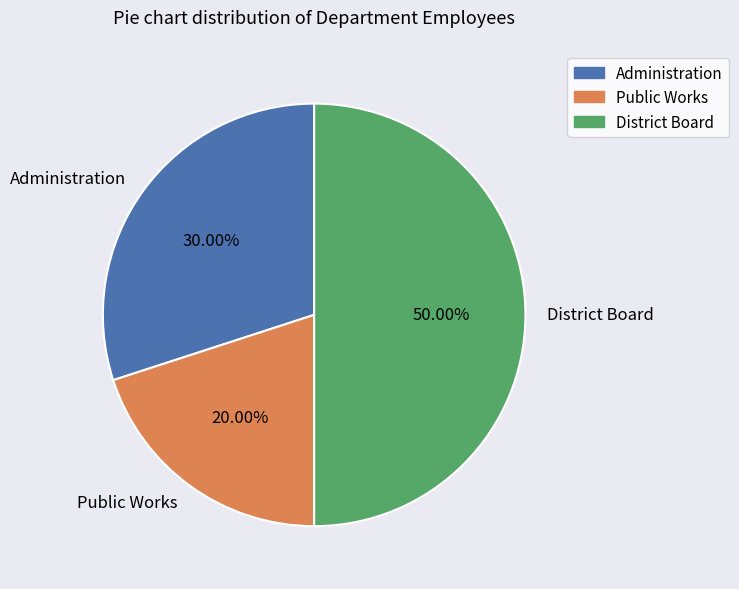

To the nearest percent, what is the difference between the District Board and Public Works slice percentages?

30%